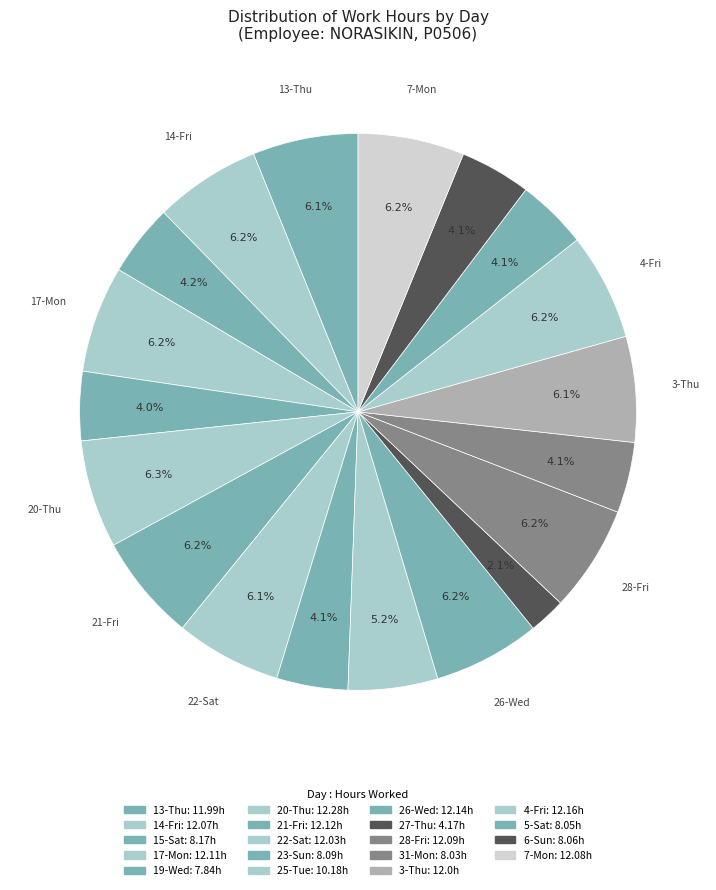

To the nearest percent, what is the combined percentage of 4-Fri and 23-Sun?

10%